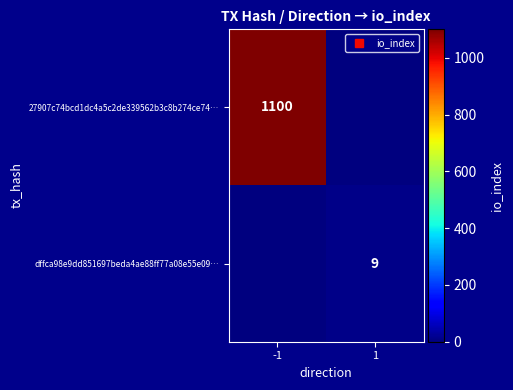

Rank the series by their average value, from lowest to highest.

dffca98e9dd851697beda4ae88ff77a08e55e09…, 27907c74bcd1dc4a5c2de339562b3c8b274ce74…